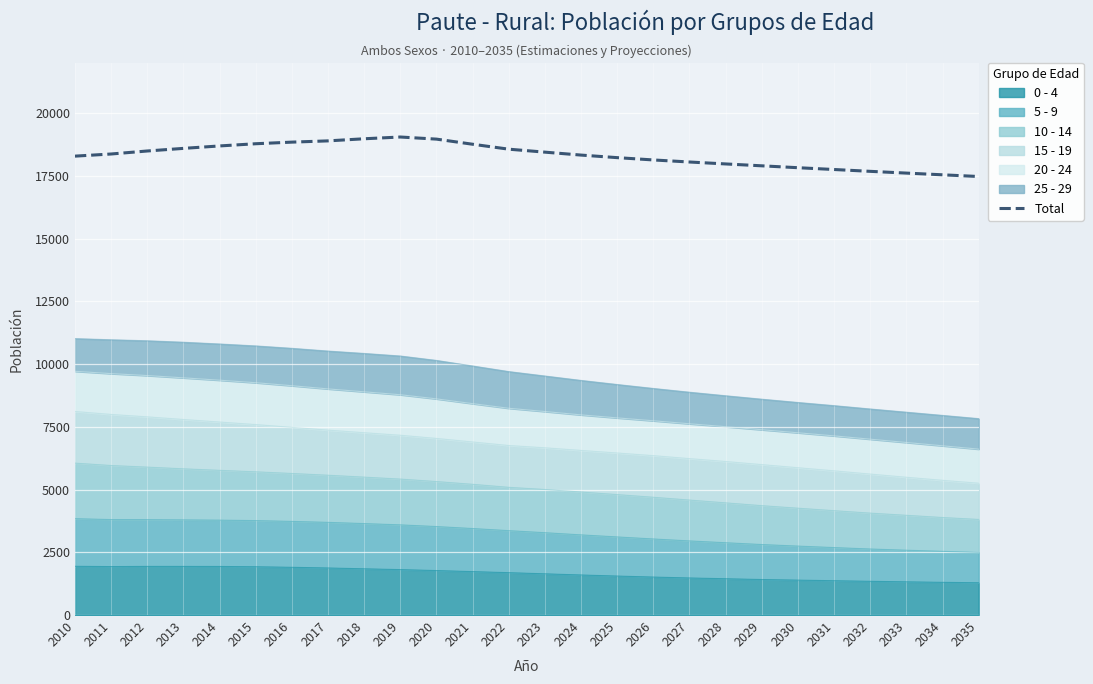

What is the change in value from 2015 to 2031?

-1027